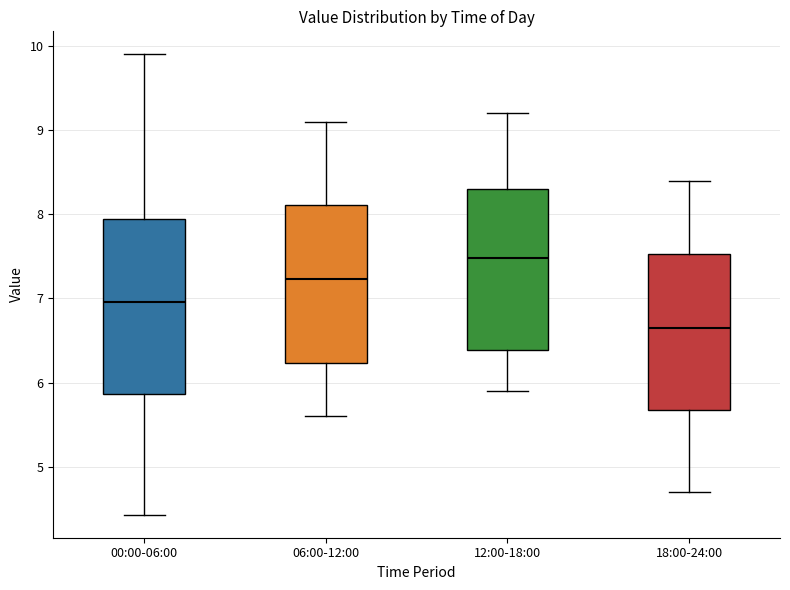

Reading left to right, read every box against the y-axis: the position of its median line, the range the box covers, and the ends of its whiskers. The values are not printed on the chart, so give them approximately, as read against the axis.

00:00-06:00: median 7.0, box 5.9 to 7.9, whiskers 4.4 to 9.9
06:00-12:00: median 7.2, box 6.2 to 8.1, whiskers 5.6 to 9.1
12:00-18:00: median 7.5, box 6.4 to 8.3, whiskers 5.9 to 9.2
18:00-24:00: median 6.7, box 5.7 to 7.5, whiskers 4.7 to 8.4